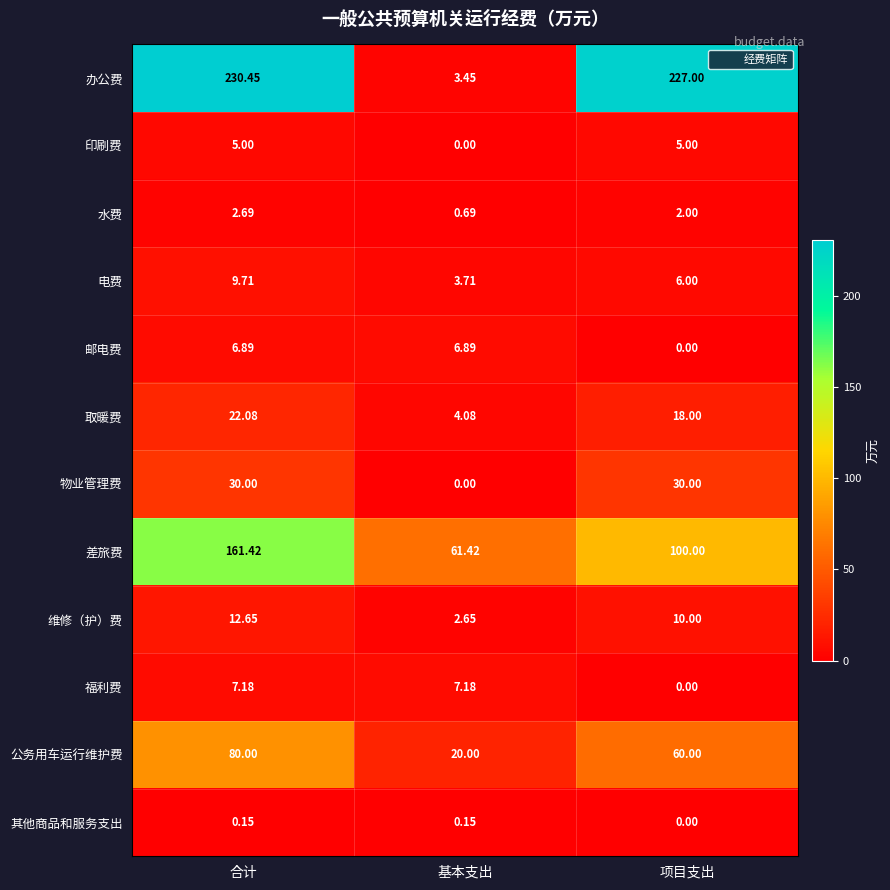

Which series changed the most between 基本支出 and 项目支出?

办公费